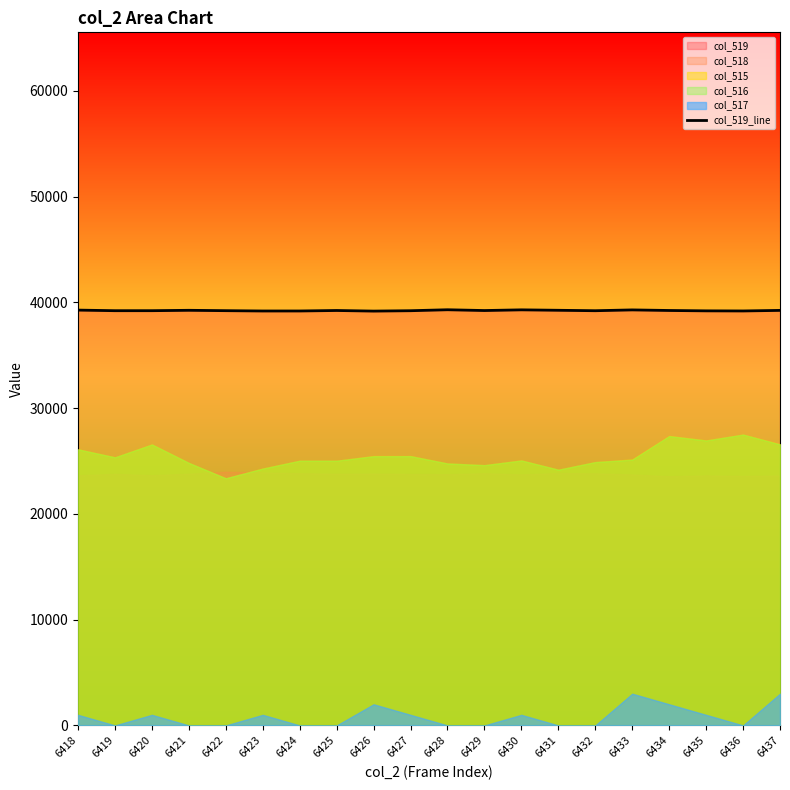

What is the change in value from 6430 to 6431?

-41